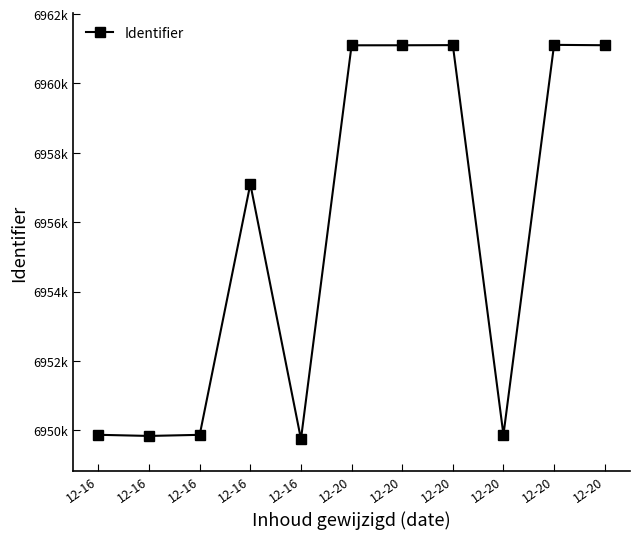

Reading left to right, extract all data points from this chart.

12-16=6949869	12-16=6949836	12-16=6949868	12-16=6957099	12-16=6949744	12-20=6961099	12-20=6961100	12-20=6961104	12-20=6949870	12-20=6961112	12-20=6961101